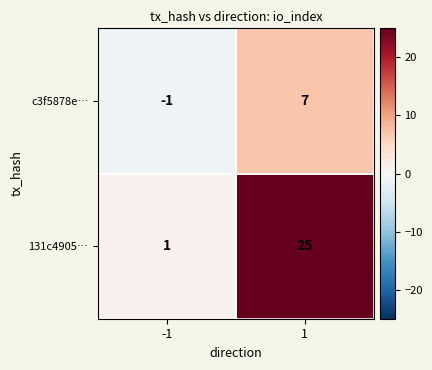

What is the difference between the 131c4905… values at -1 and 1?

24